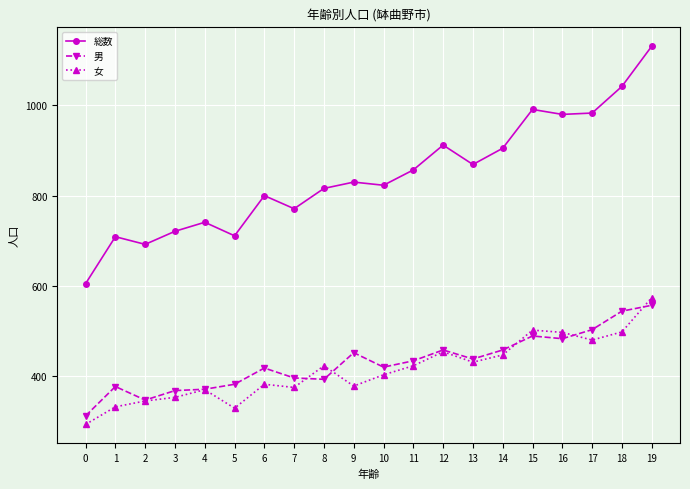

At which category does 女 reach its first local peak?

4